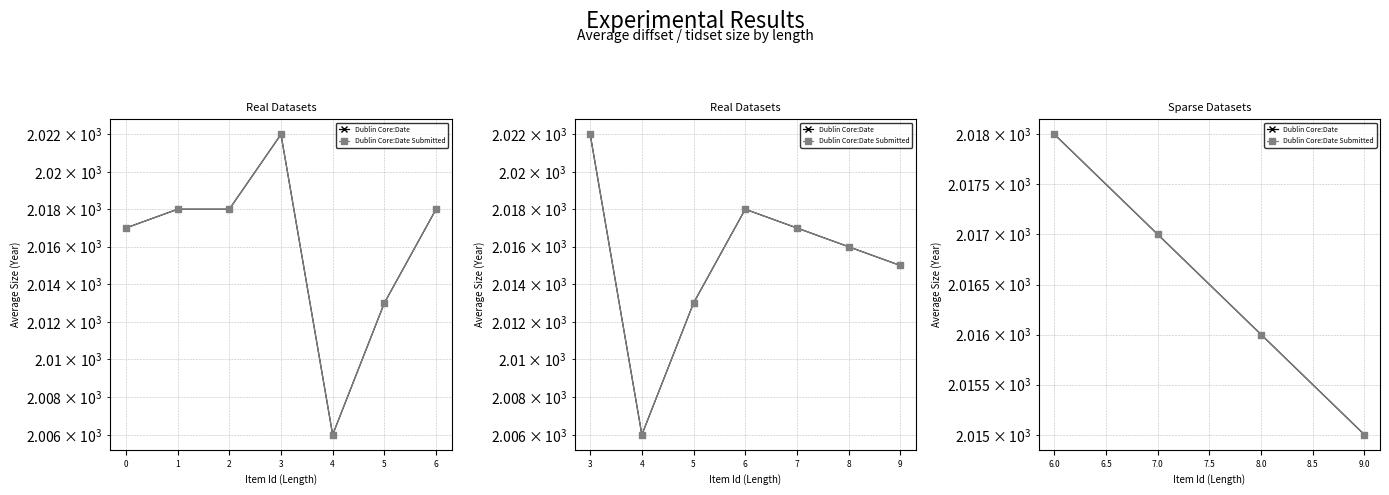

What are all the series names shown in the legend?

Dublin Core:Date, Dublin Core:Date Submitted